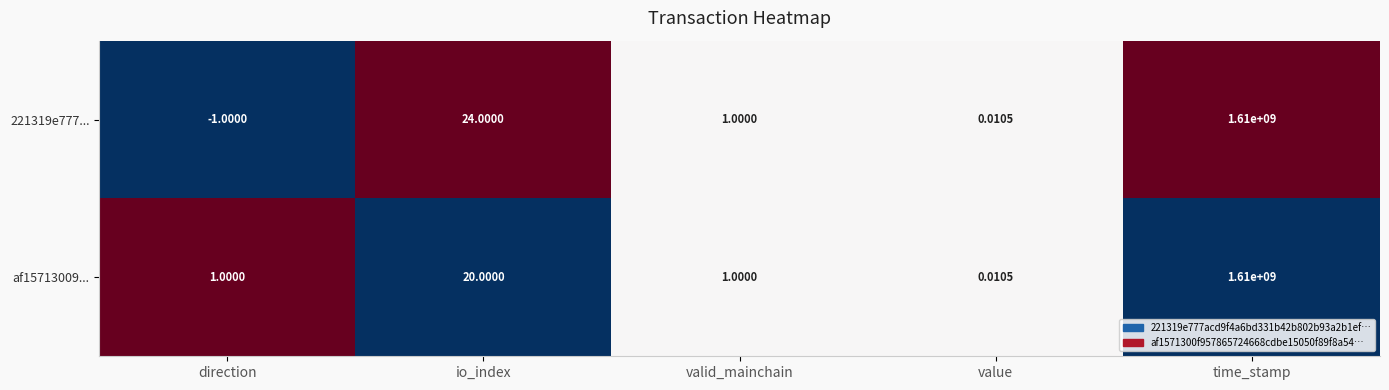

Where is 221319e777... nearest to the value 804999999?

io_index